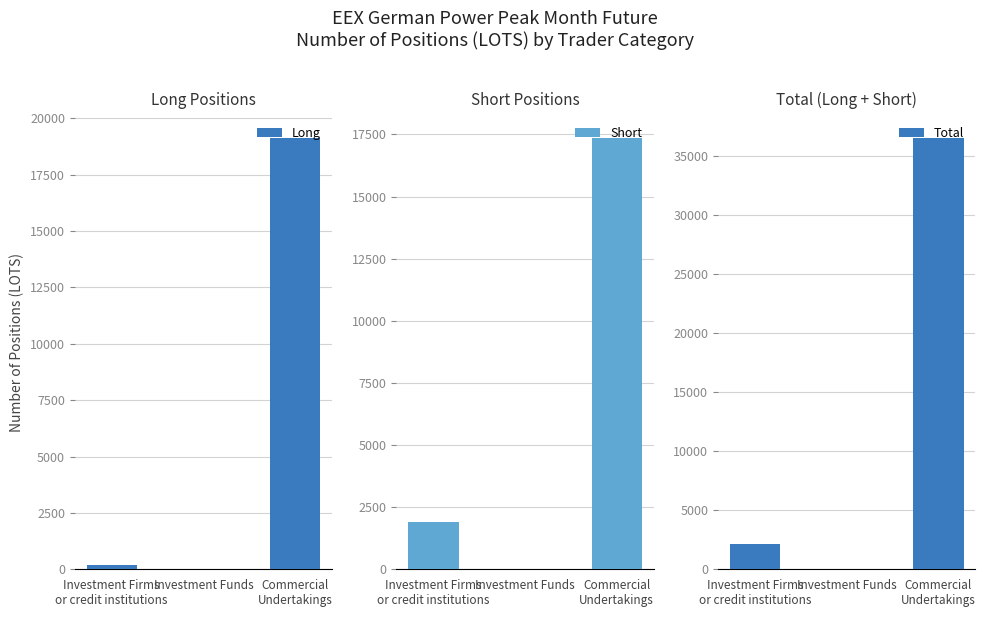

How many Short values are between 0 and 17376?

3